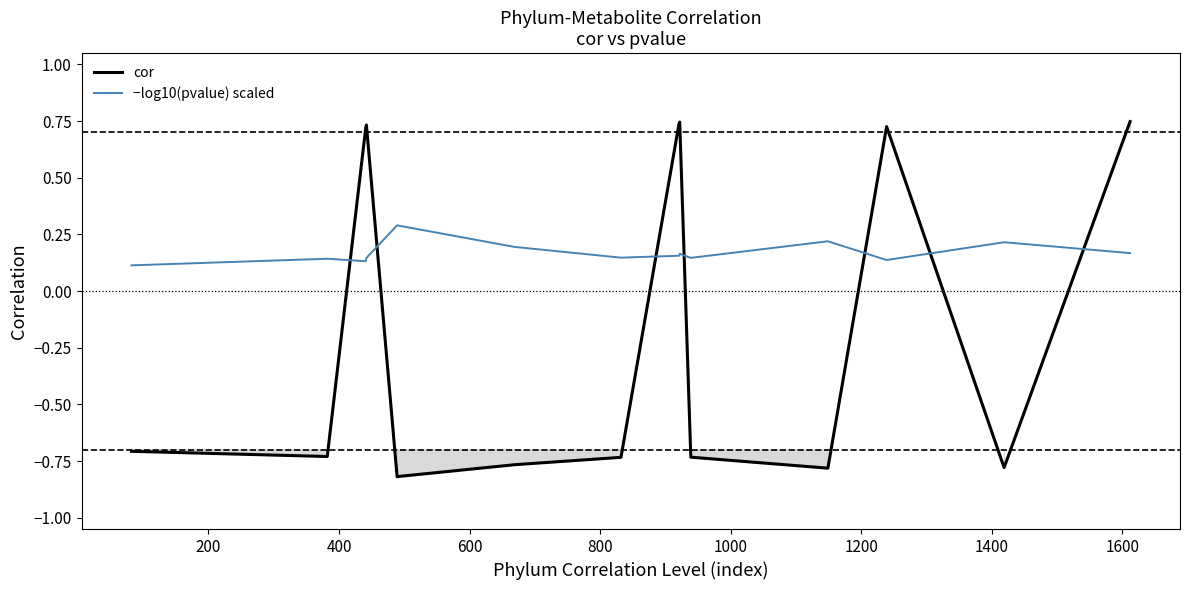

What is the difference between the maximum and minimum values in the −log10(pvalue) scaled series?

0.2